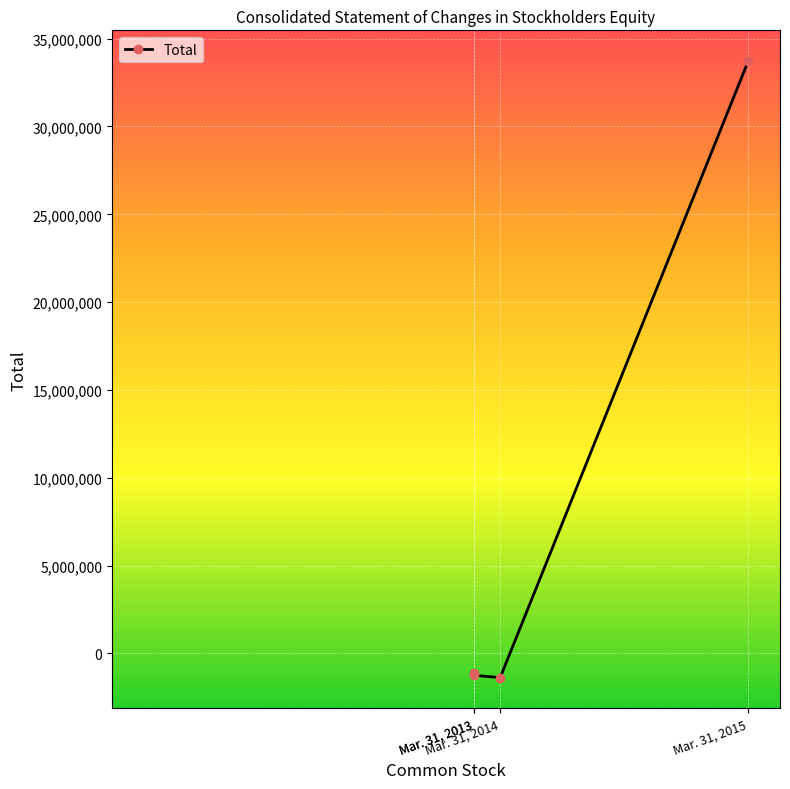

What is the change in value from Mar. 31, 2014 to Mar. 31, 2015?

+35089549